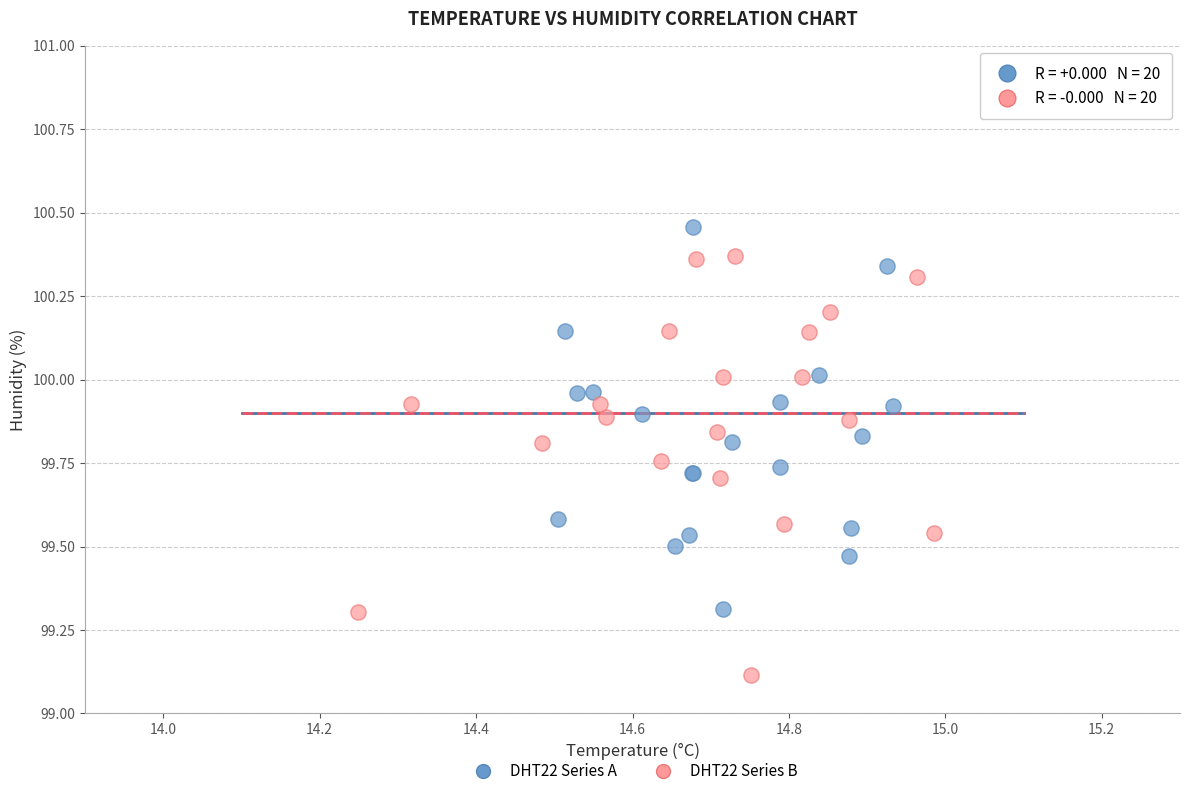

Which series has the largest Y range (max minus min)?

DHT22 Series B